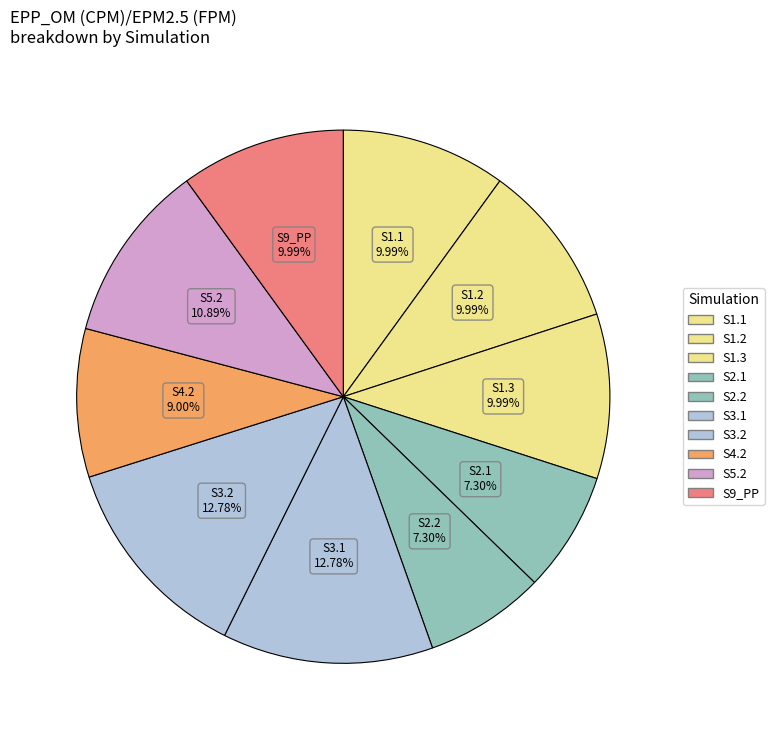

True or false: S5.2 accounts for 11% of the total.

True